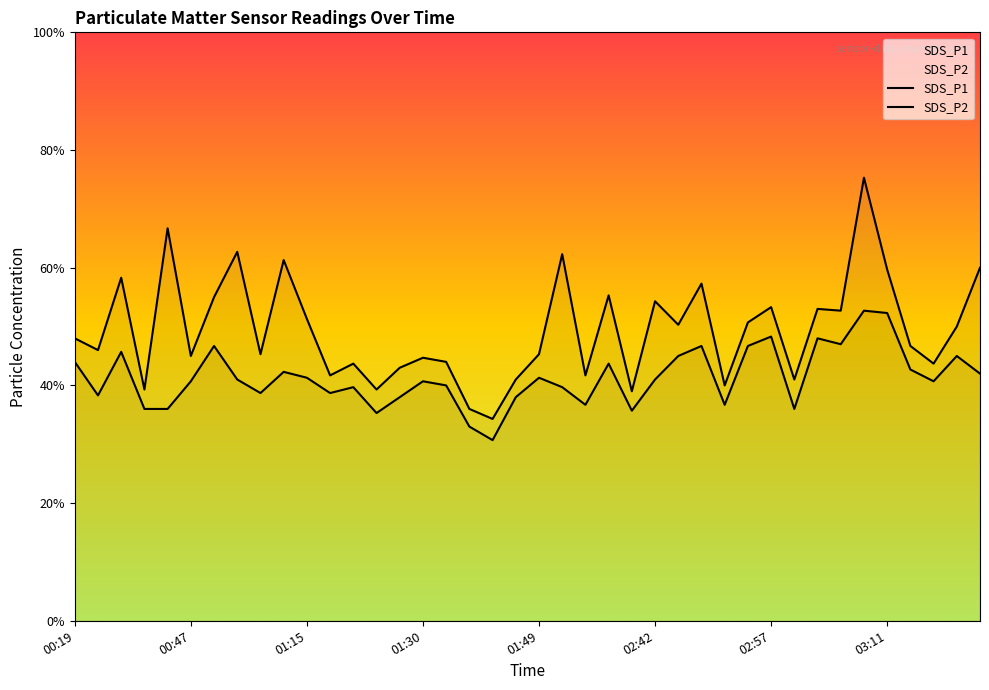

True or false: SDS_P1 and SDS_P2 cross at least once.

False